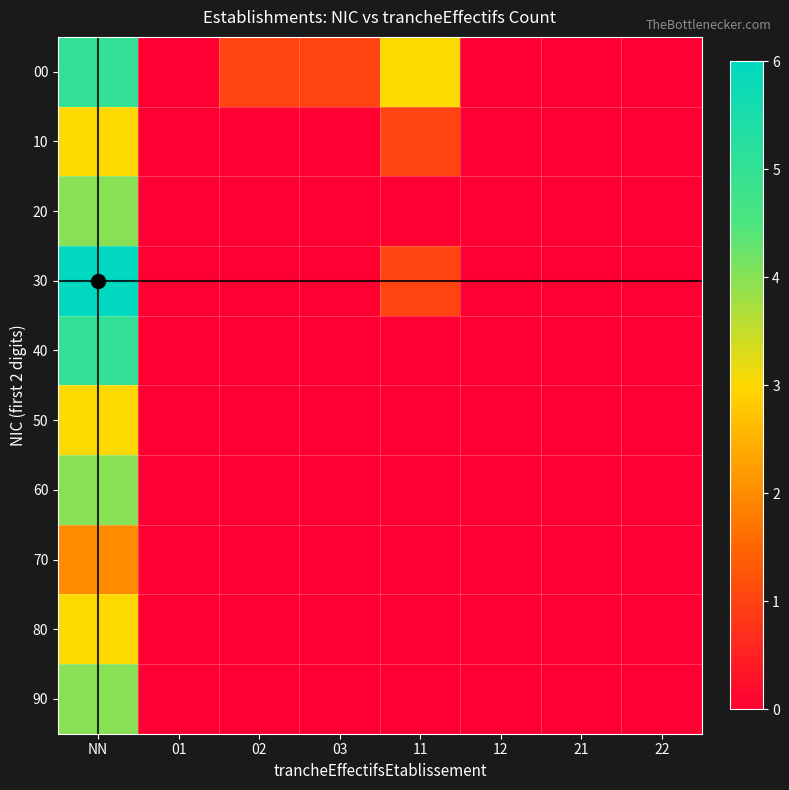

List the series in order of their peak value, lowest first.

70, 10, 50, 80, 20, 60, 90, 00, 40, 30